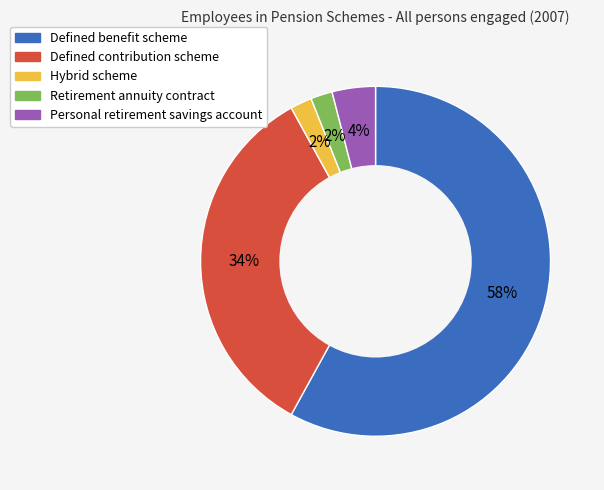

Which category has the biggest portion of the pie?

Defined benefit scheme